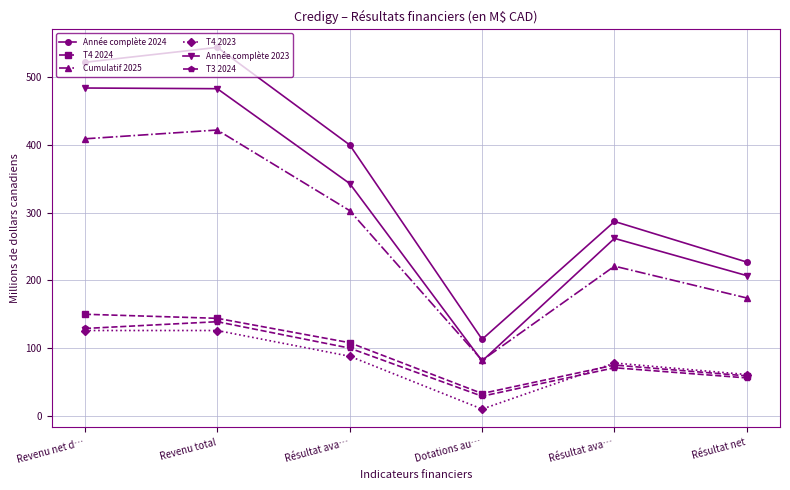

How many lines are shown in the chart?

6